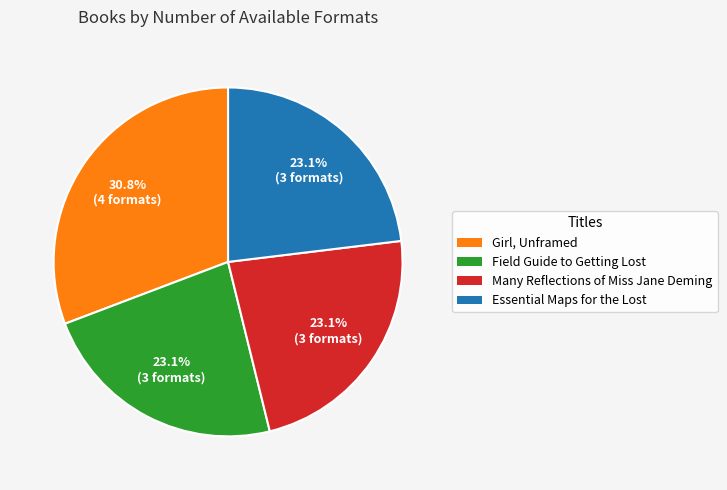

Between Essential Maps for the Lost and Girl, Unframed, which is larger?

Girl, Unframed